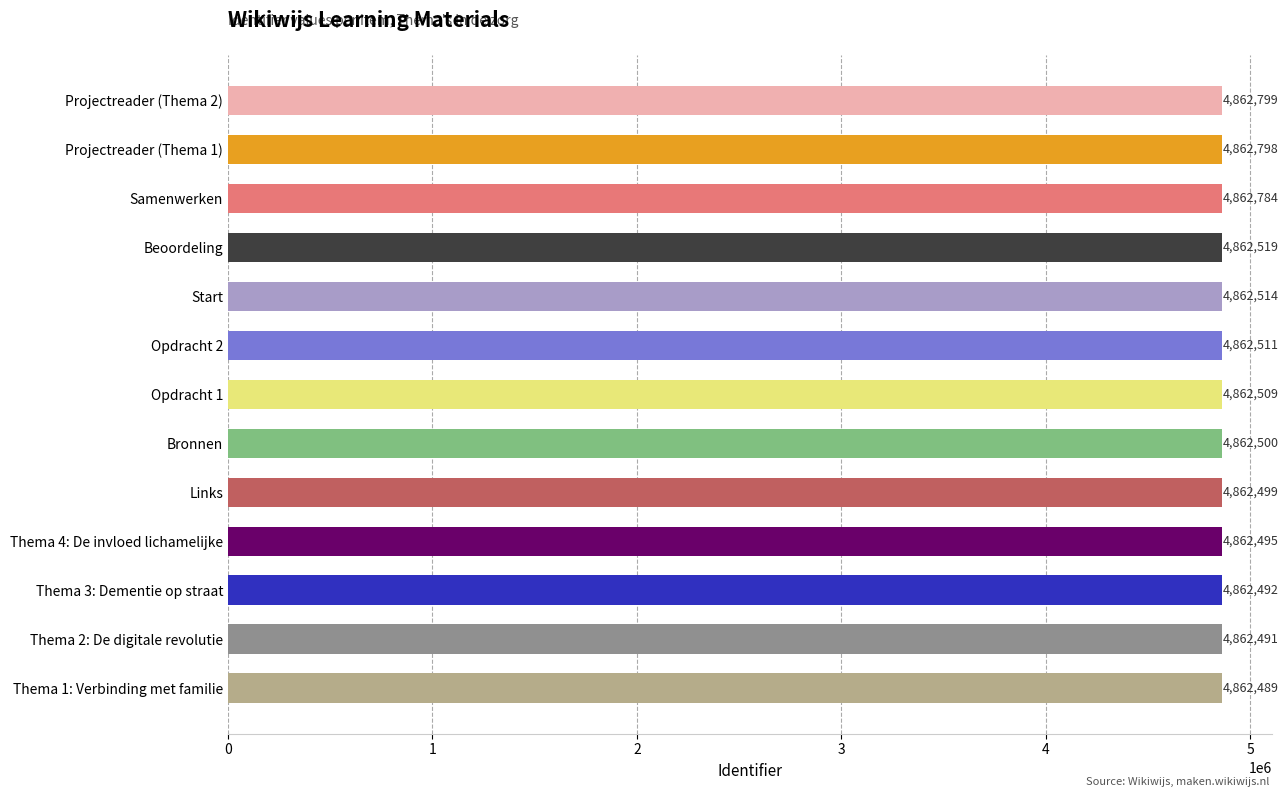

The chart shows a value of 1132857 at Thema 1: Verbinding met familie. True or false?

False